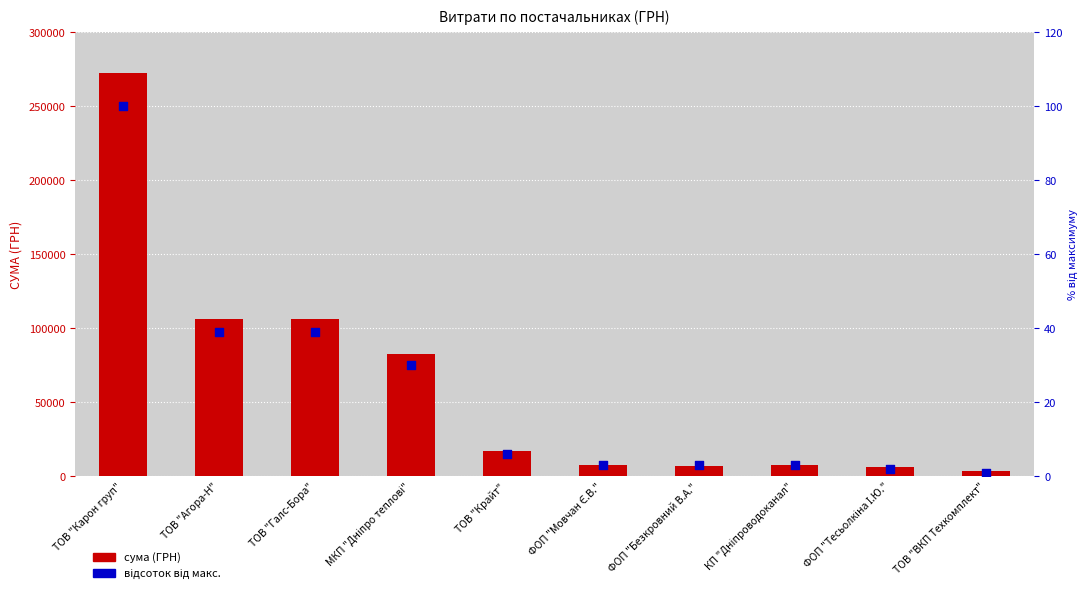

Which series contains the lowest Y value?

Відсоток від макс.